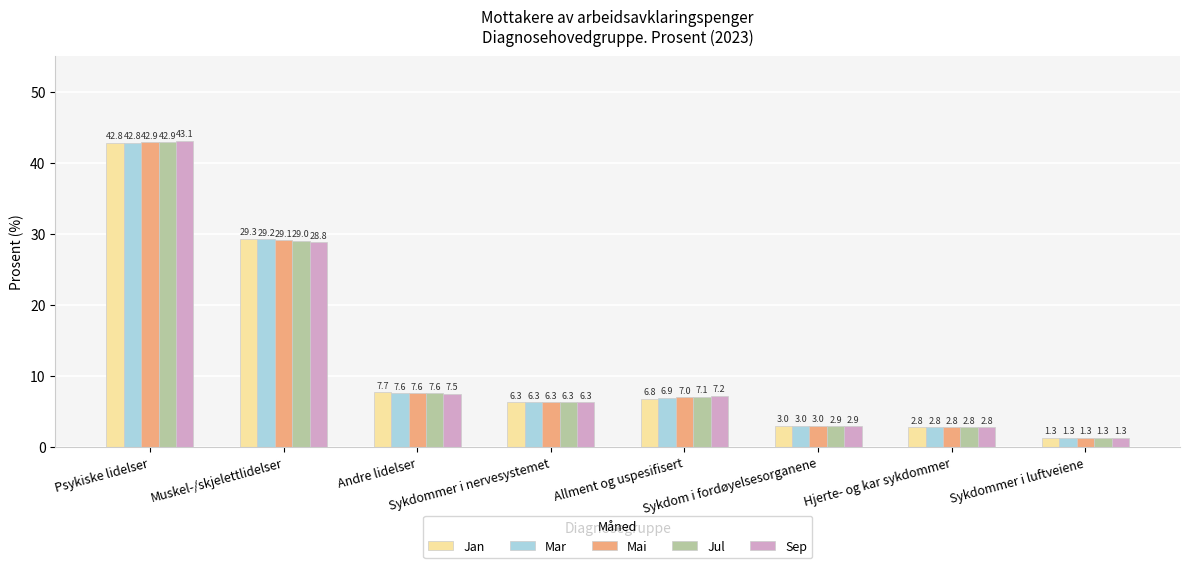

What is the spread (max minus min) of values at Psykiske lidelser?

0.3